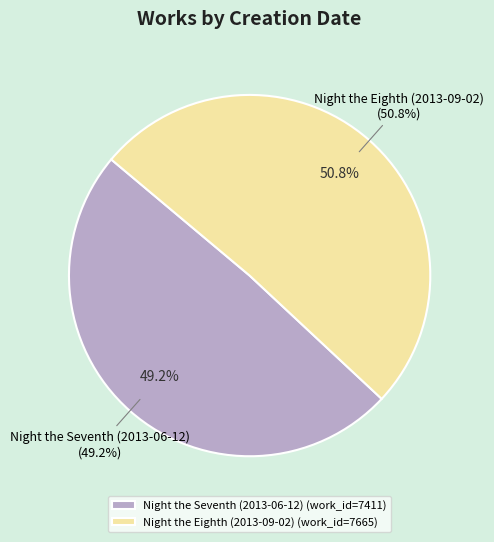

What is the largest slice in the pie chart?

Night the Eighth (2013-09-02)